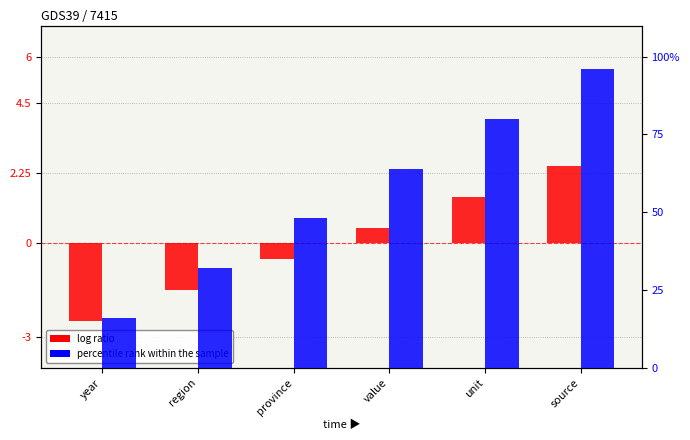

What is the label of the 3rd bar from the left?

province